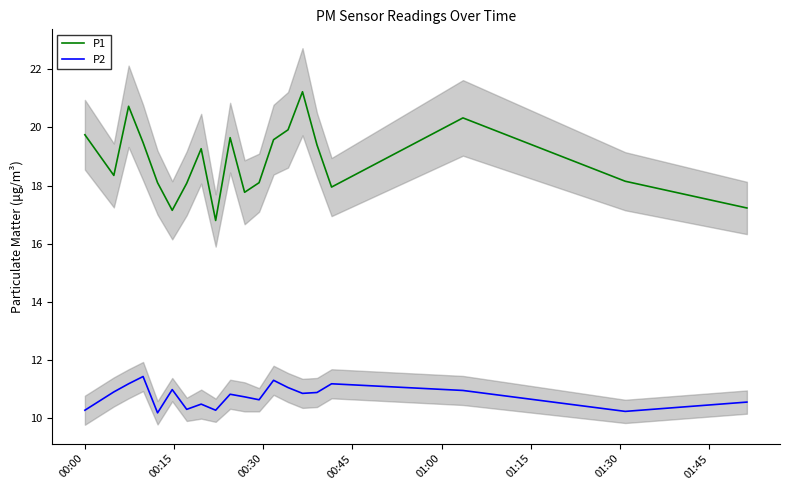

True or false: P2 and P1 cross at least once.

False